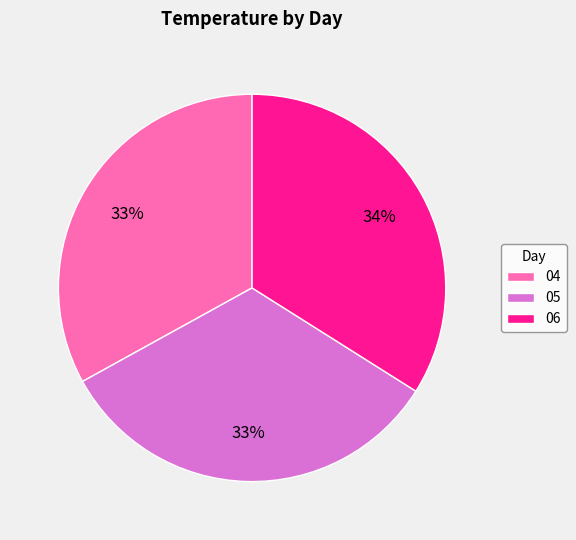

Which slice is the largest?

06